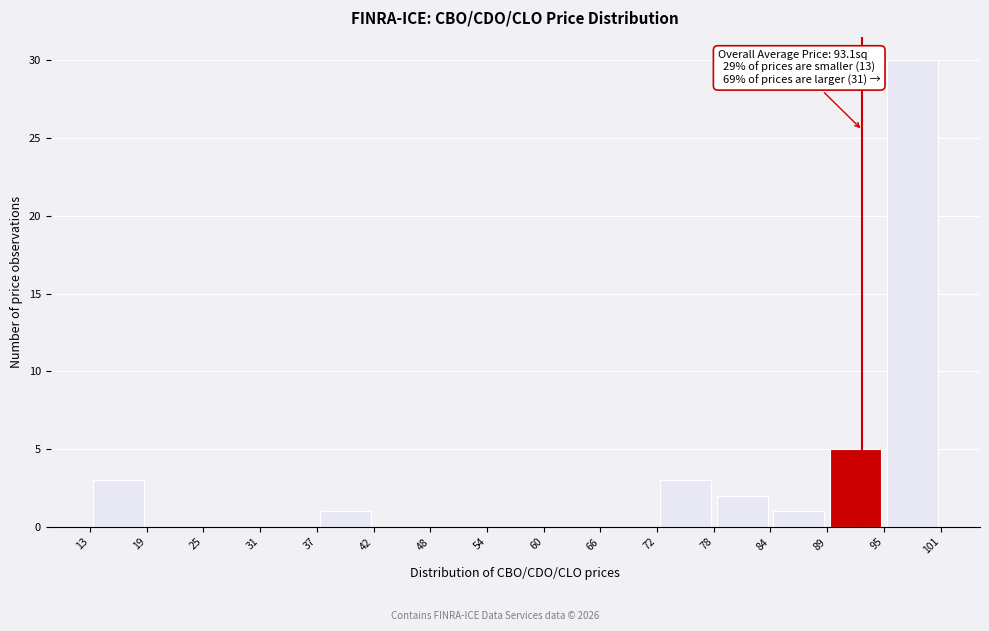

Over which range of the x-axis is the bar tallest?

95 to 101